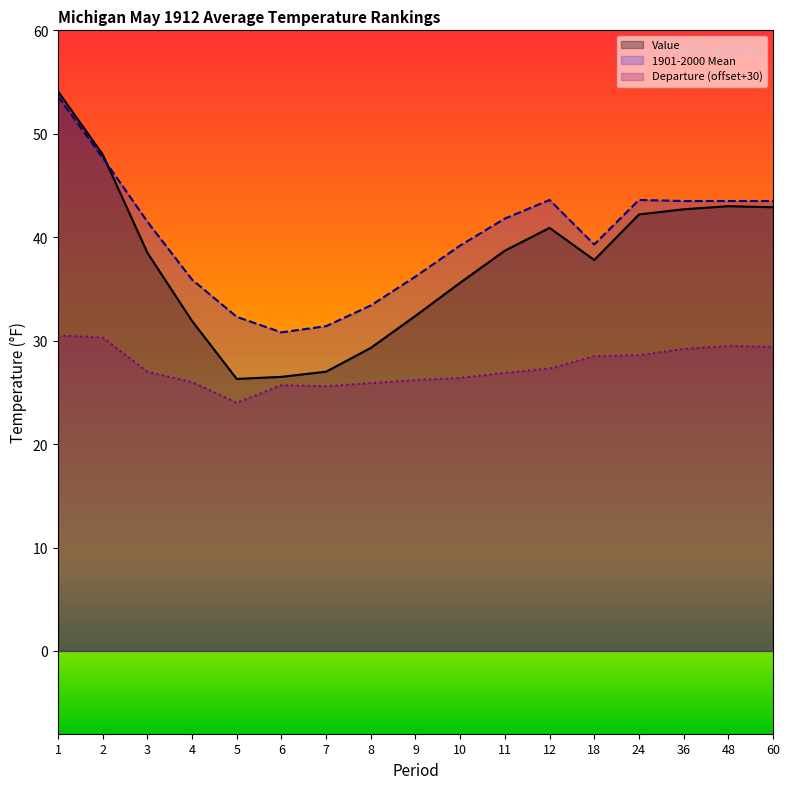

What is the sum of all Value values?

637.8